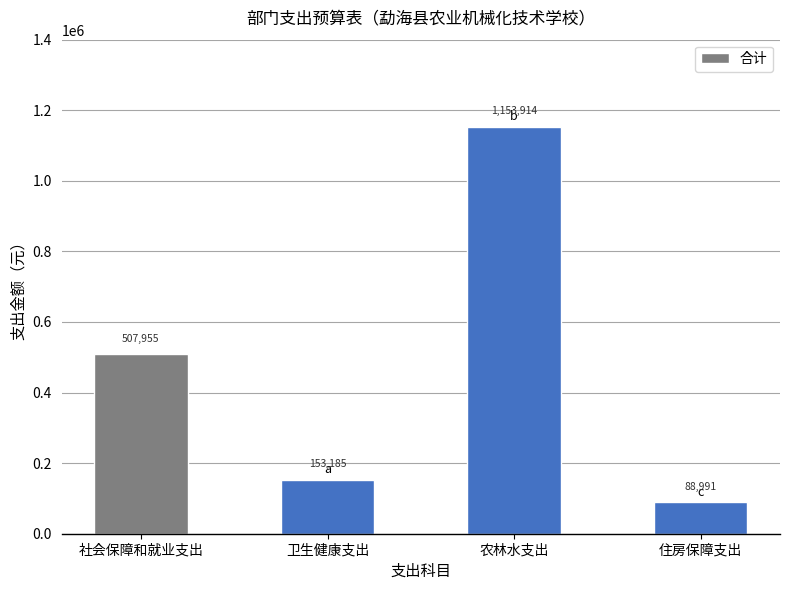

What is the sum of the values at 社会保障和就业支出 and 农林水支出?

1661869.2